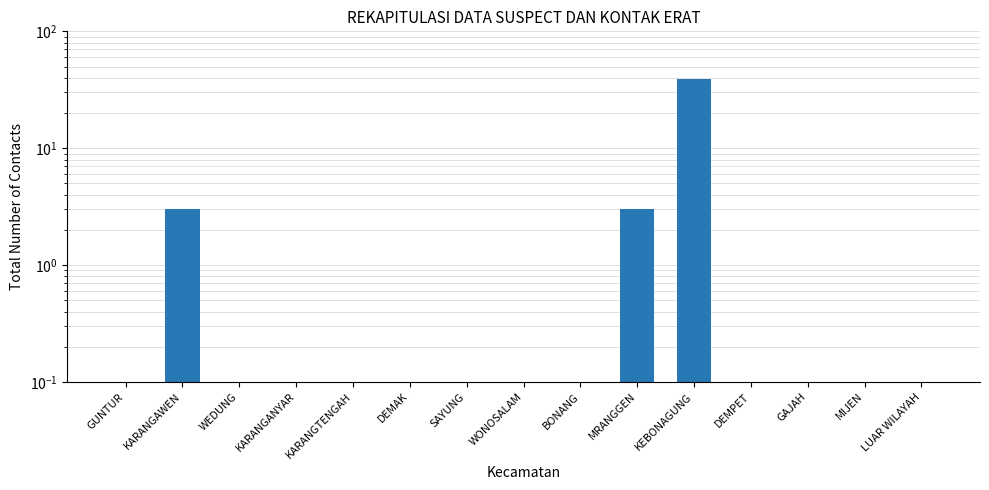

What is the change in value from KARANGAWEN to KARANGTENGAH?

-3